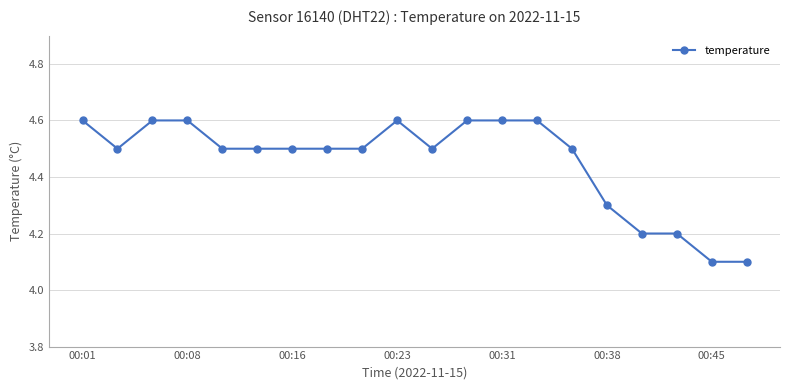

What is the value of the 2nd point from the left?

4.5